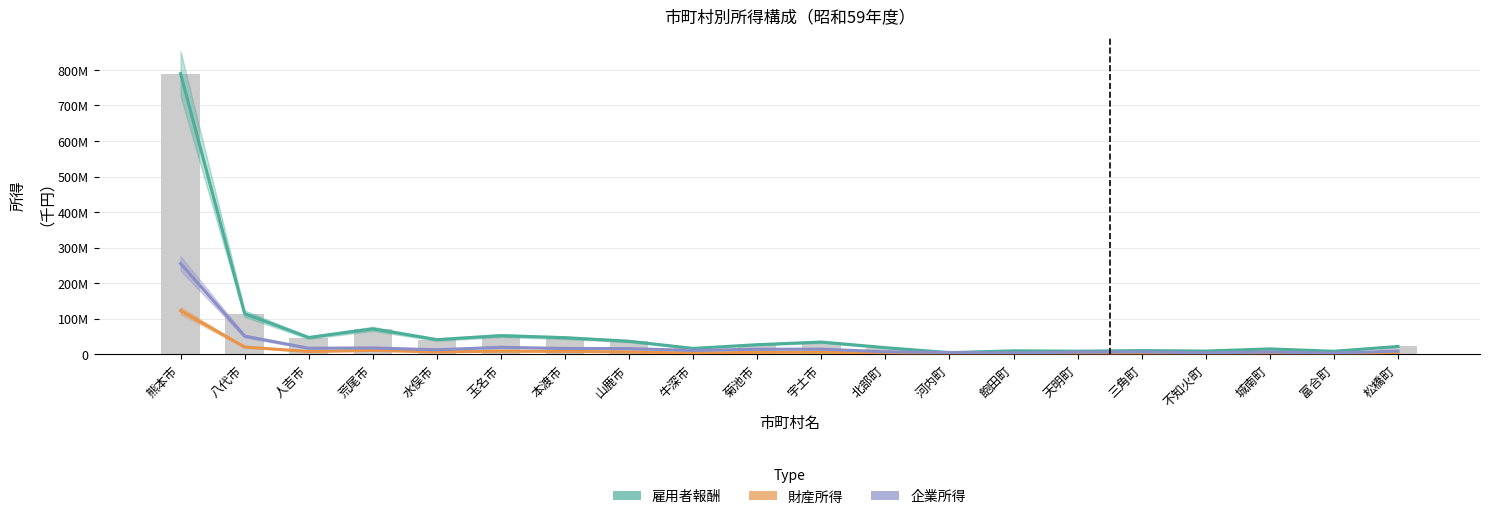

Does the chart contain stacked bars?

No